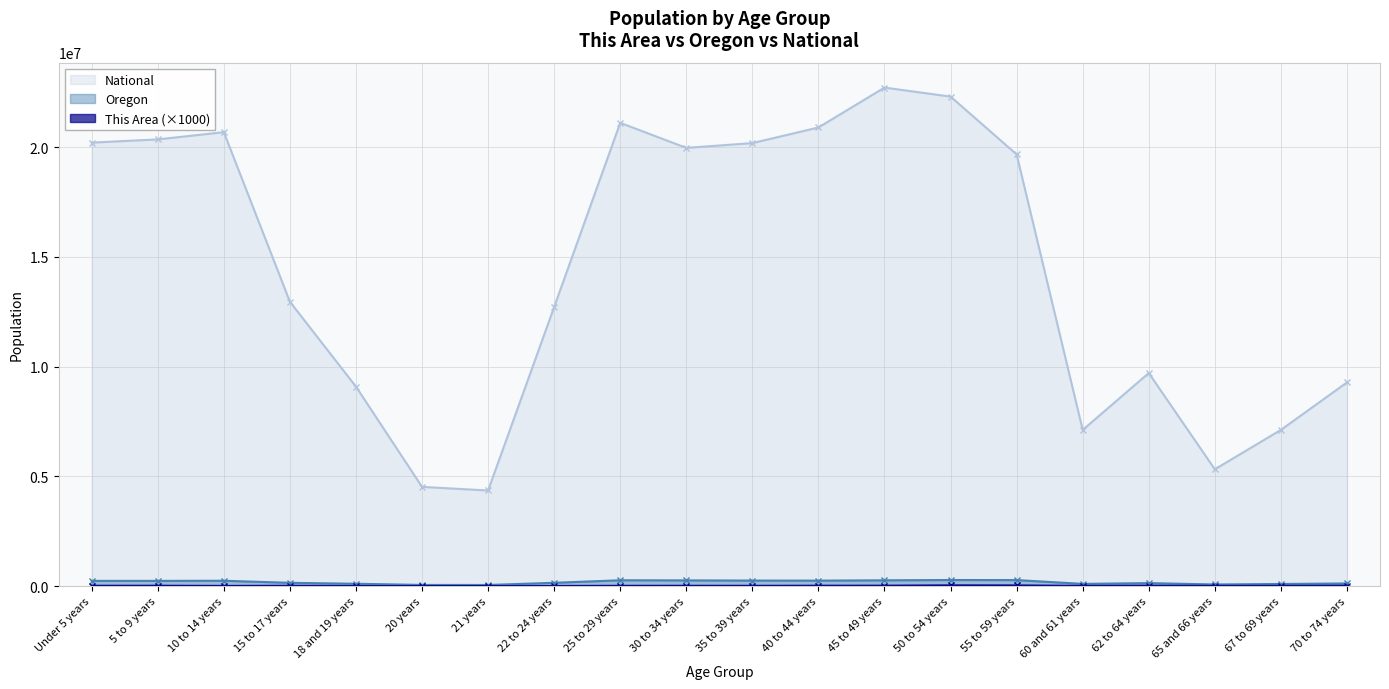

How many distinct data groups are displayed?

3